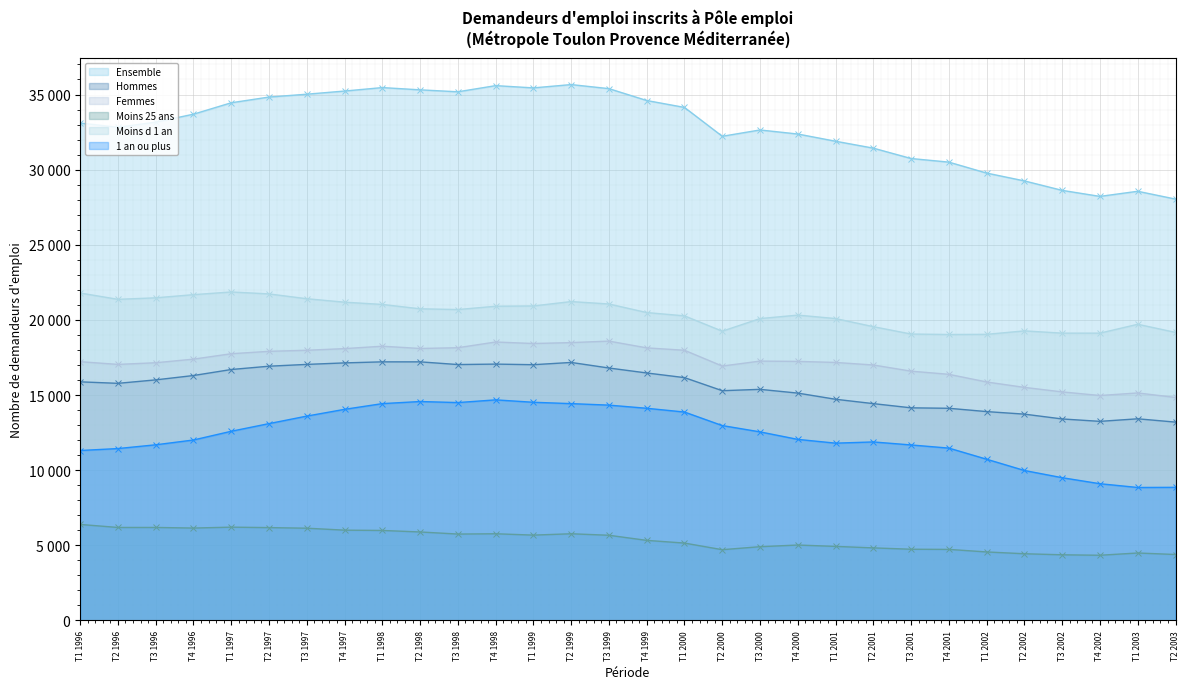

The Hommes series shows 17060 at T4 1998. True or false?

True